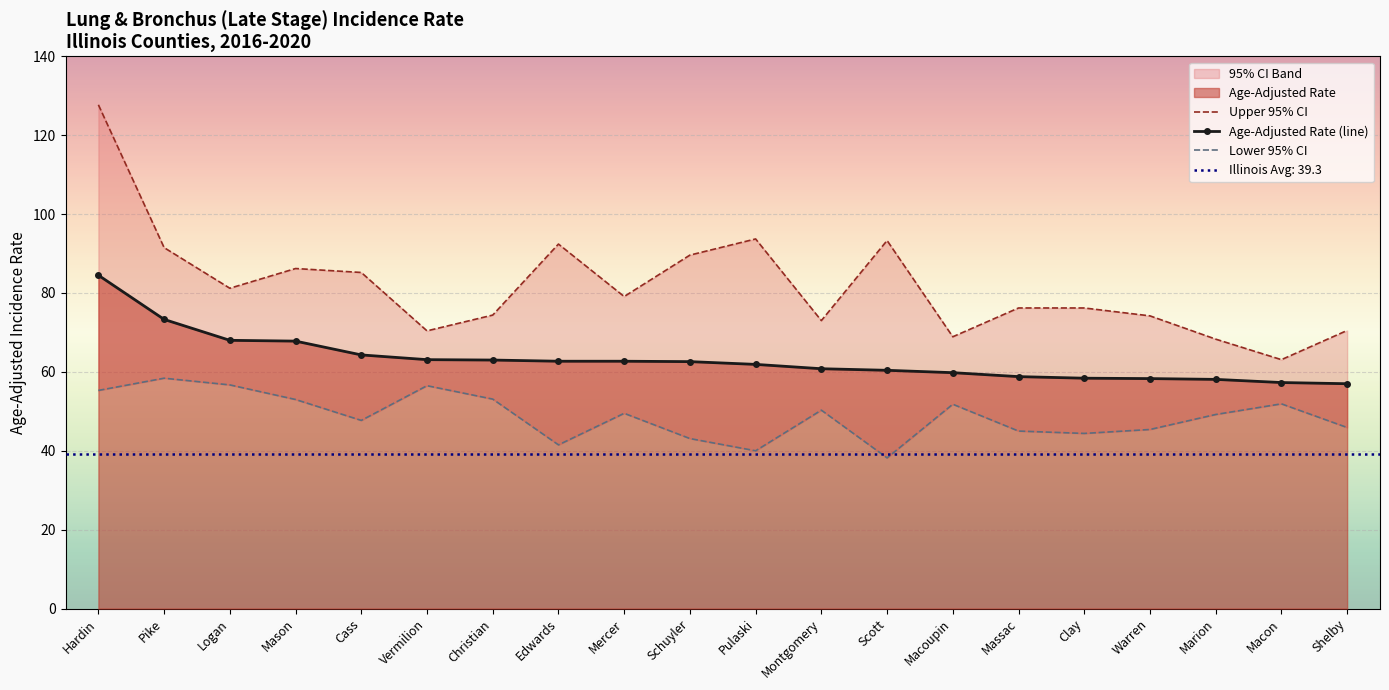

Between Clay and Warren, which series saw the biggest shift?

Upper 95% CI